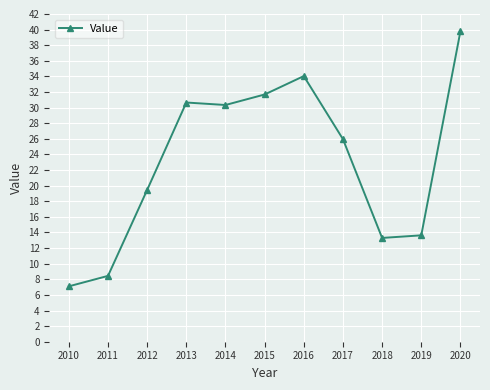

What is the ratio of the value at 2018 to the value at 2012?

0.7